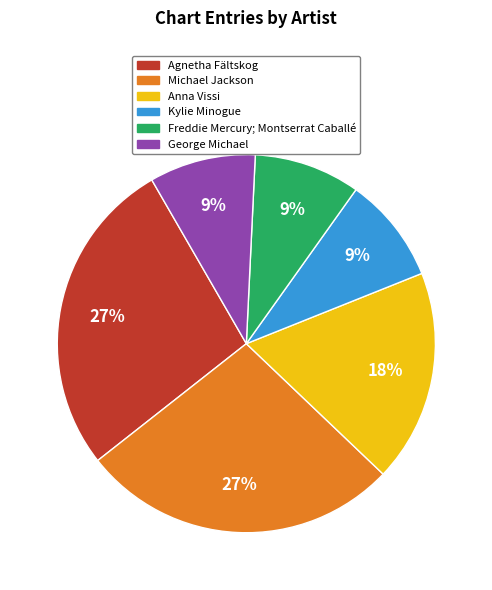

Count the number of slices in the pie.

6